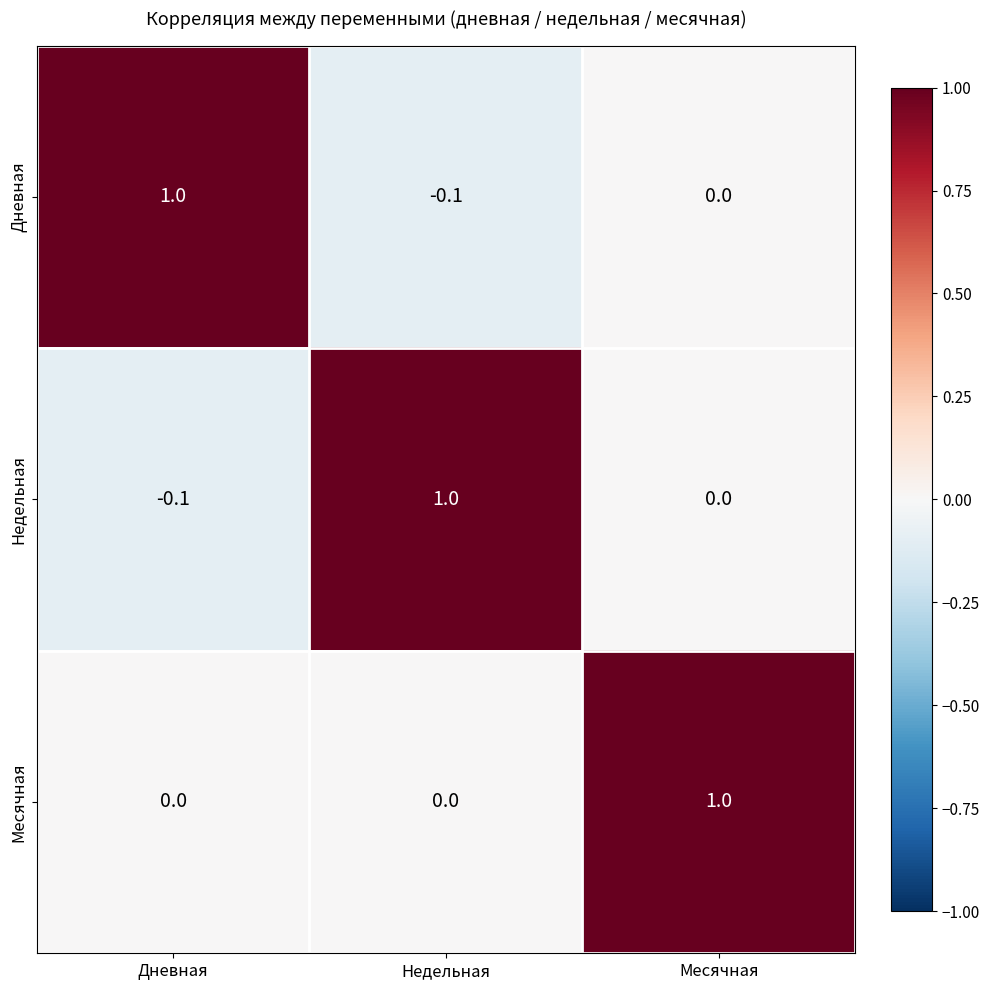

Reading left to right, transcribe all the data shown in this chart.

Дневная: Дневная=1.0	Недельная=-0.1	Месячная=0.0
Недельная: Дневная=-0.1	Недельная=1.0	Месячная=0.0
Месячная: Дневная=0.0	Недельная=0.0	Месячная=1.0